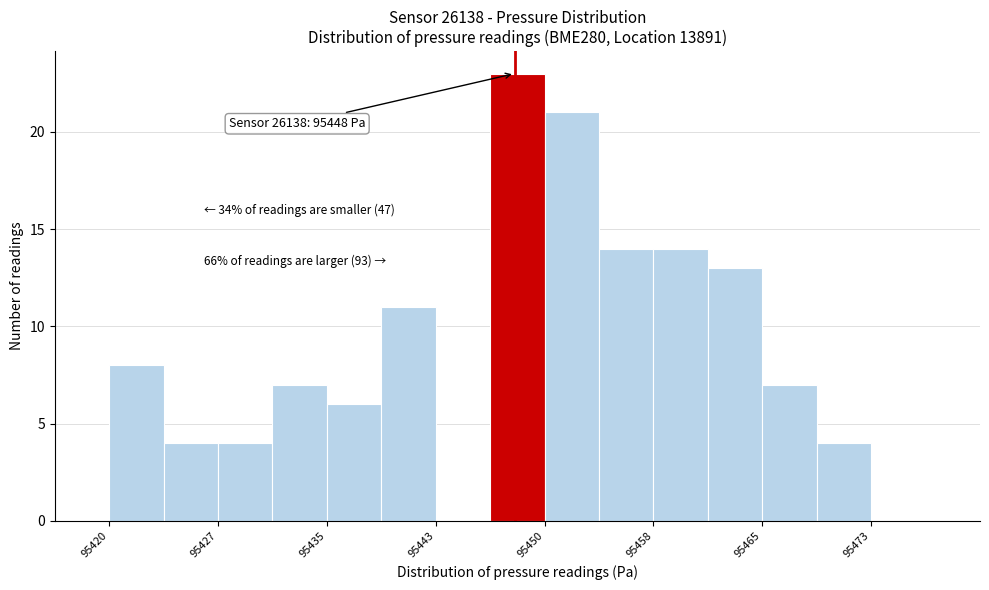

Read against the x-axis, roughly where is the centre of the tallest bar?

95448